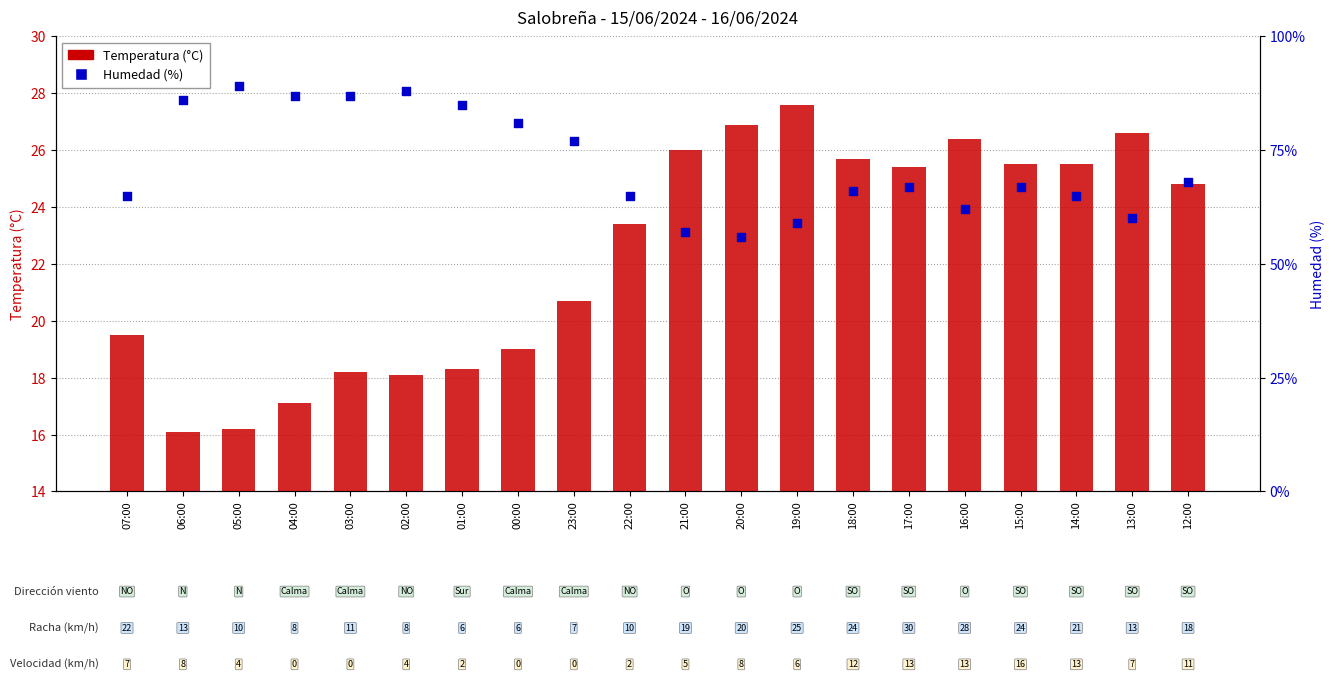

What are all the series names shown in the legend?

Temperatura (°C), Humedad (%)